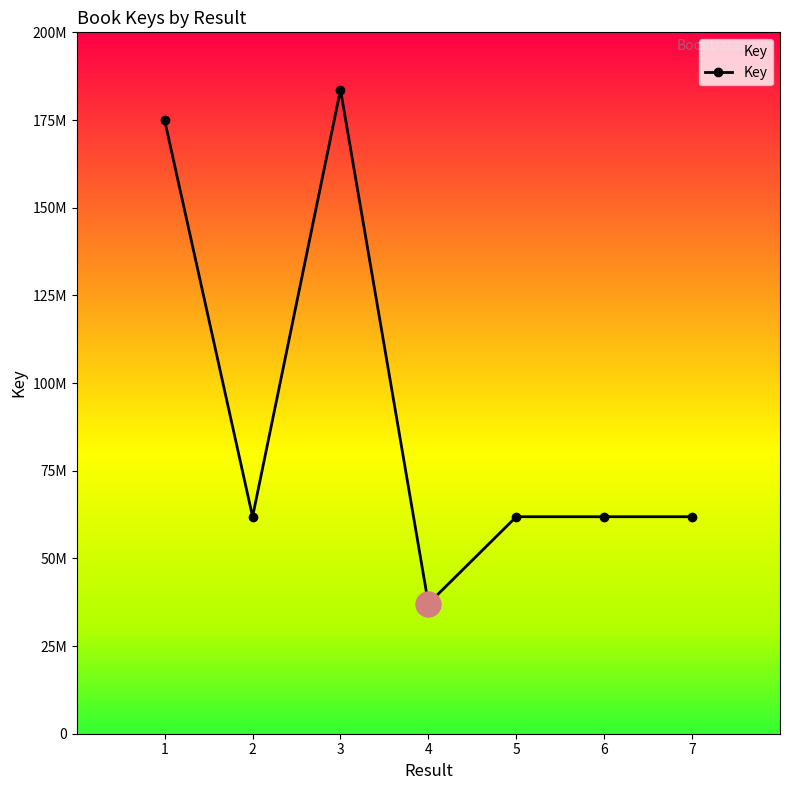

True or false: there are more than 0 points higher than both neighbors.

True